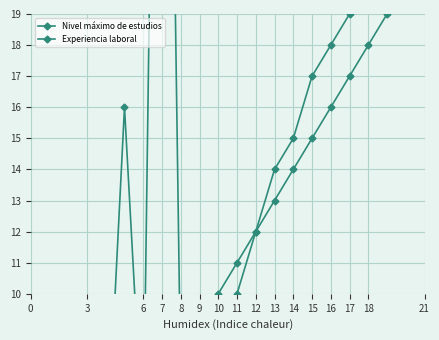

At how many categories does at least one series exceed 48?

3